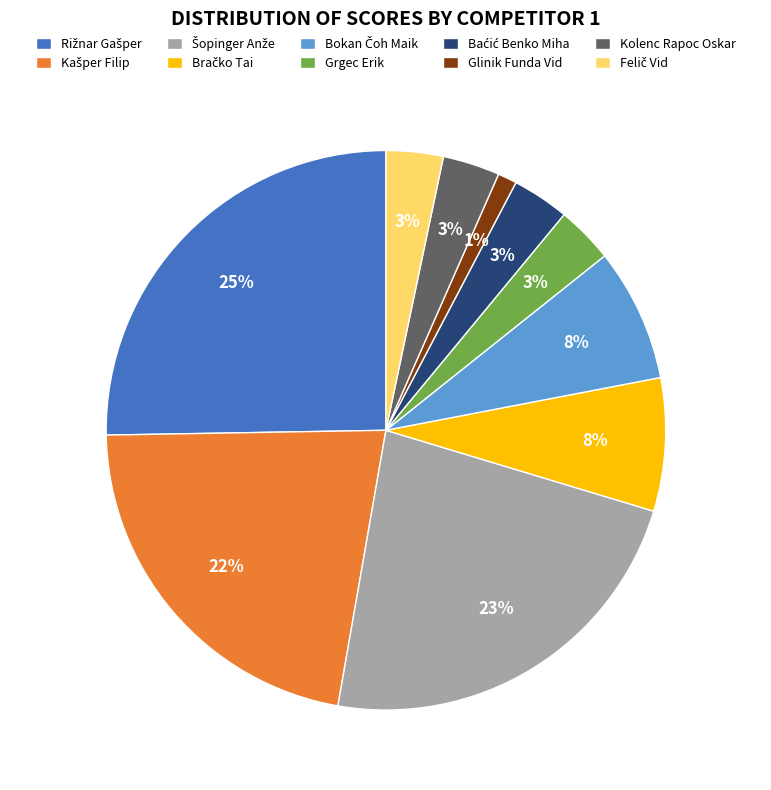

True or false: Kolenc Rapoc Oskar accounts for 3% of the total.

True